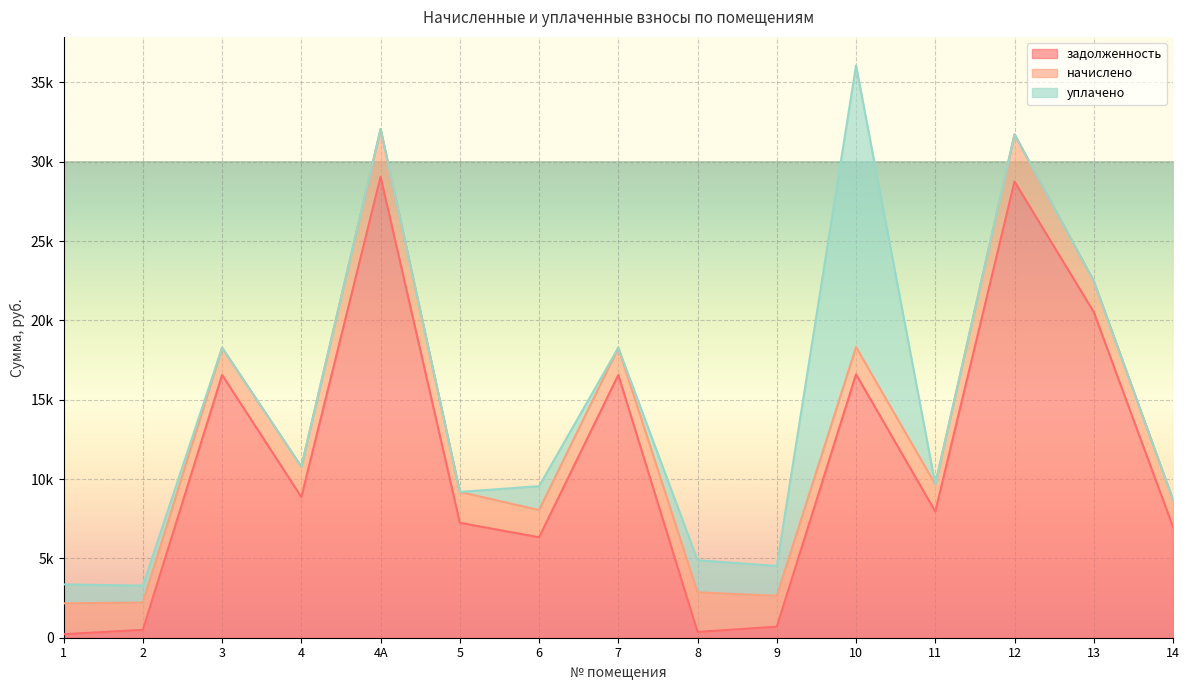

Between 10 and 13, which series saw the biggest shift?

уплачено